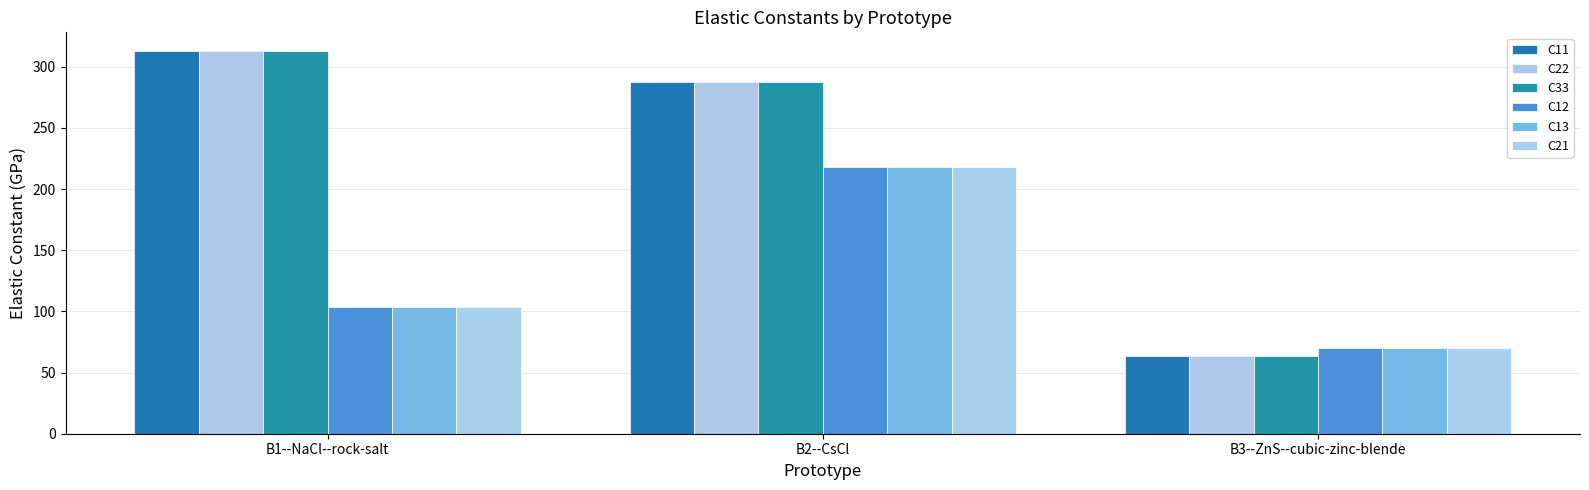

What value does the C33 series have at B2--CsCl?

287.2